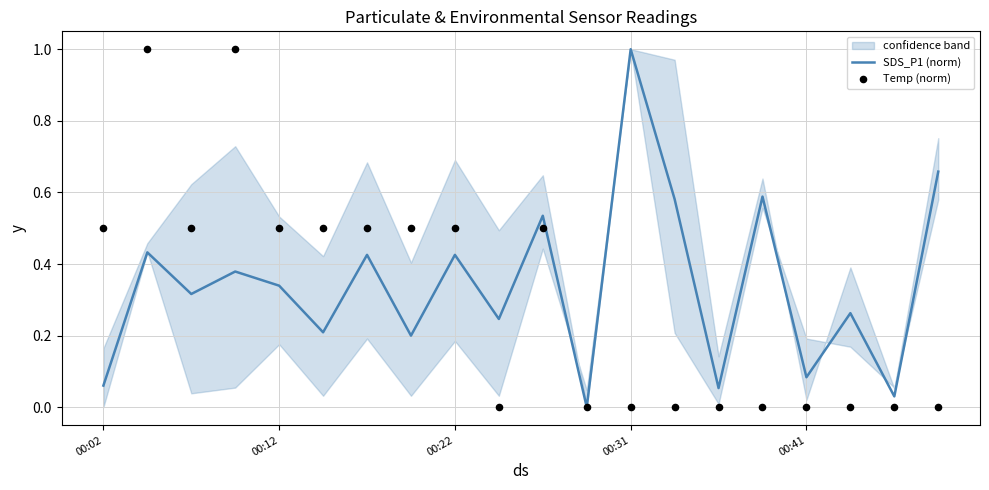

Which series reaches the minimum Y coordinate?

SDS_P1 (norm)